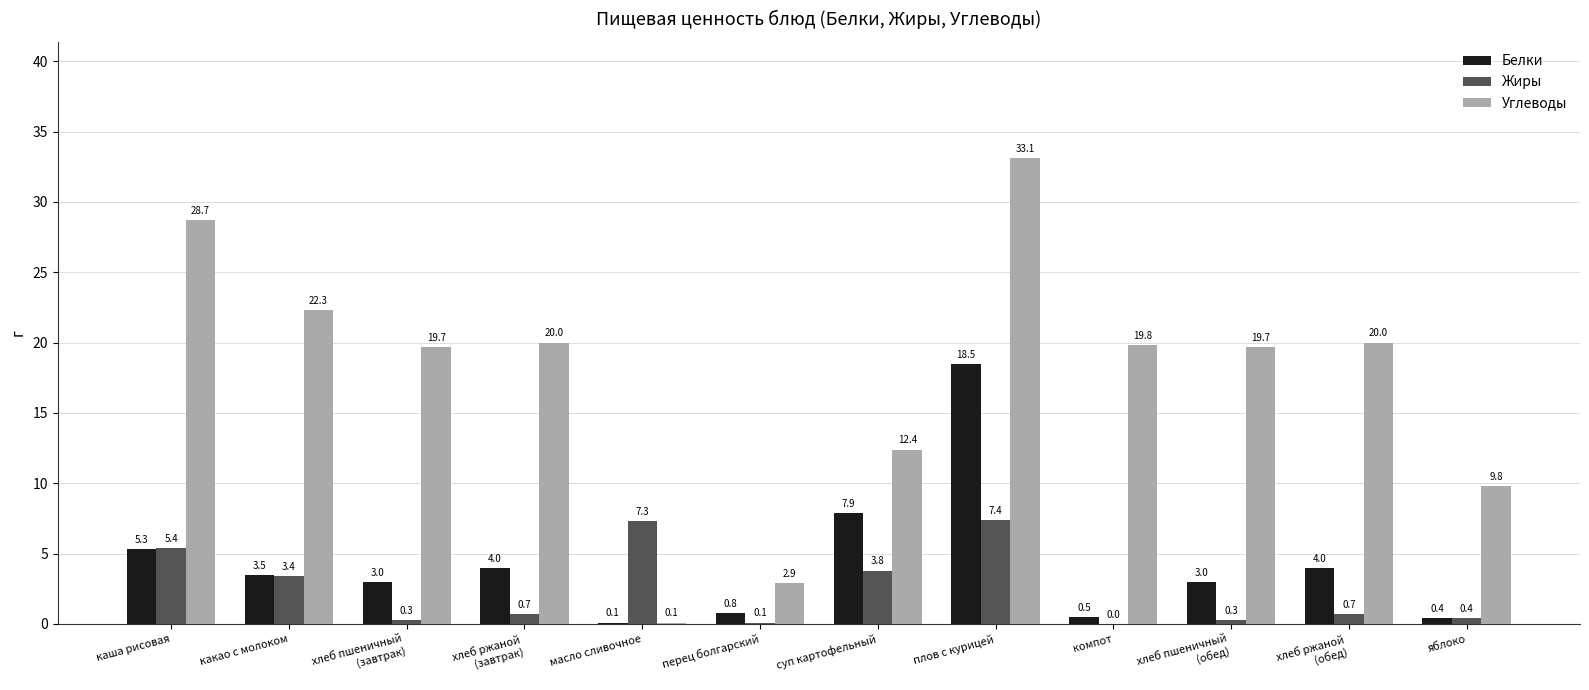

At which label does Белки reach its peak?

плов с курицей